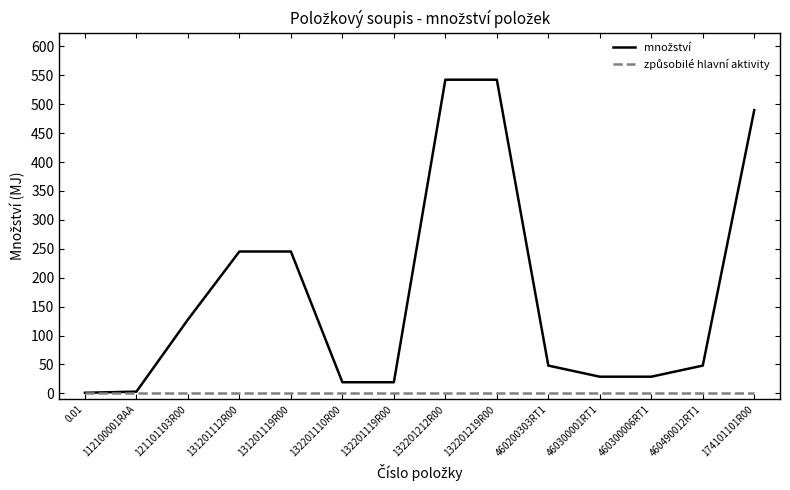

What is the spread (max minus min) of values at 131201119R00?

245.3